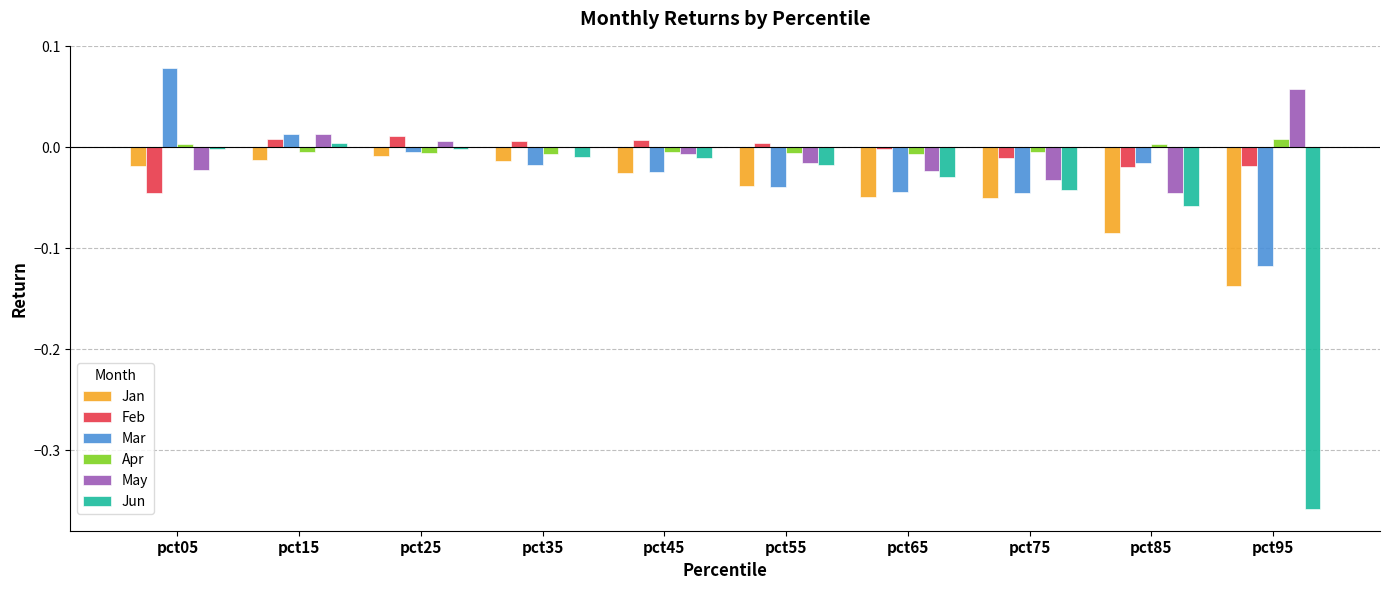

Which series changed the most between pct25 and pct65?

Jan